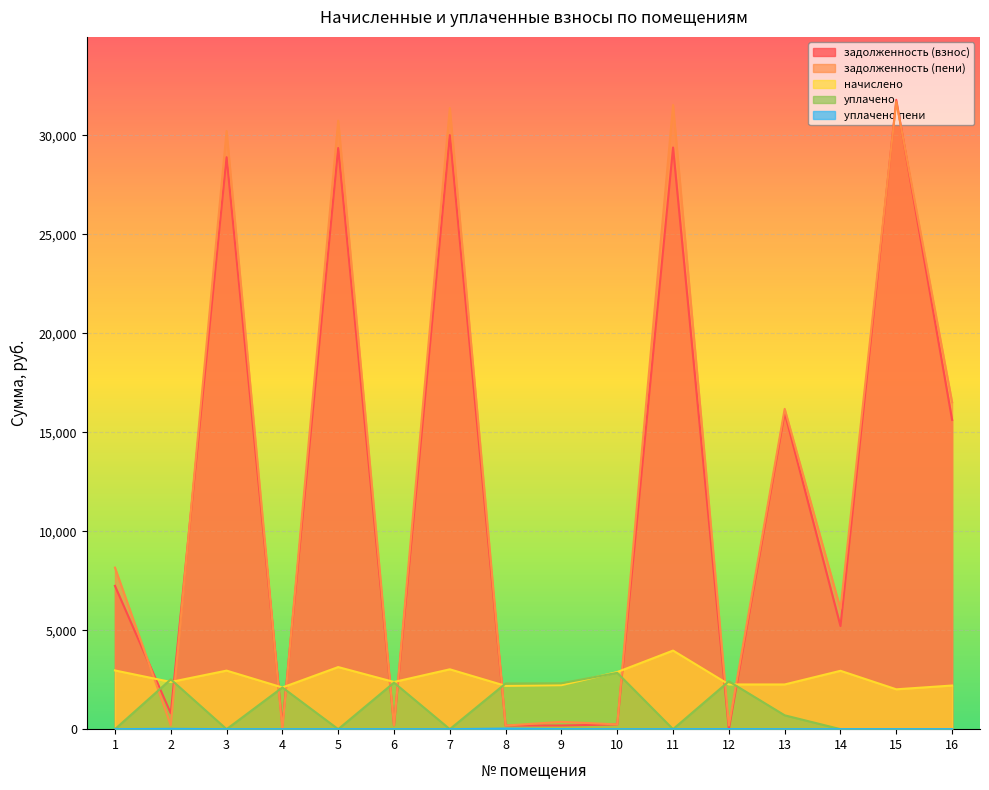

Reading right to left, list all the values displayed in this chart.

задолженность (взнос): 16=15626.1	15=31795.2	14=5208.4	13=15988.4	12=0.0	11=29386.9	10=240.5	9=185.3	8=182.3	7=30013.4	6=198.7	5=29359.6	4=175.6	3=28897.7	2=800.1	1=7239.0
задолженность (пени): 16=16516.4	15=31703.3	14=6080.1	13=16183.1	12=188.2	11=31535.7	10=240.5	9=370.5	8=182.3	7=31378.6	6=198.7	5=30744.7	4=0.0	3=30223.0	2=198.7	1=8161.3
начислено: 16=2205.1	15=2014.0	14=2949.1	13=2258.9	12=2258.9	11=3970.5	10=2886.4	9=2223.1	8=2187.2	7=3023.9	6=2384.4	5=3137.4	4=2106.6	3=2958.1	2=2384.4	1=2967.1
уплачено: 16=0.0	15=0.0	14=0.0	13=700.0	12=2416.1	11=0.0	10=2845.8	9=2319.0	8=2308.0	7=0.0	6=2350.9	5=0.0	4=2106.6	3=0.0	2=2516.1	1=0.0
уплачено пени: 16=0.0	15=0.0	14=0.0	13=0.0	12=4.6	11=0.0	10=0.0	9=5.0	8=30.5	7=0.0	6=0.0	5=0.0	4=0.0	3=0.0	2=17.1	1=0.0